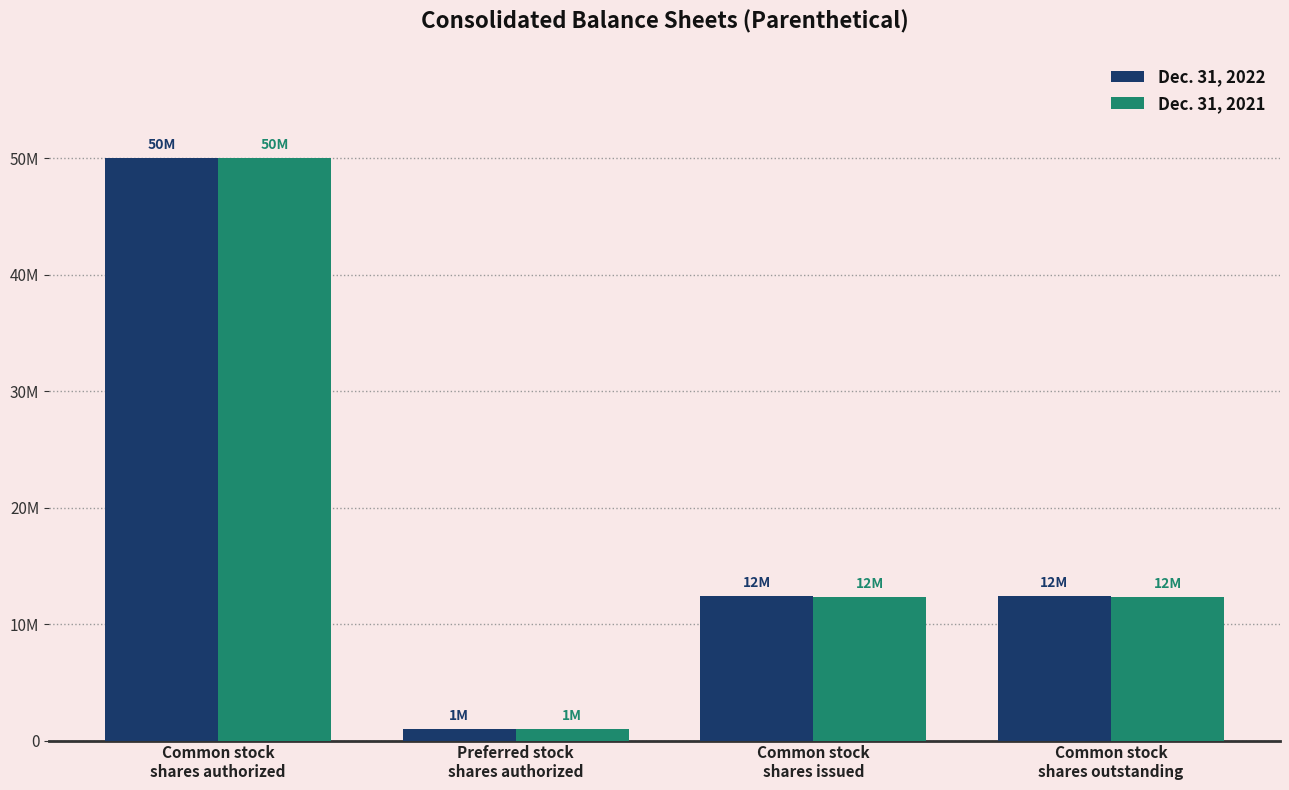

The Dec. 31, 2021 series shows 492589 at Preferred stock
shares authorized. True or false?

False